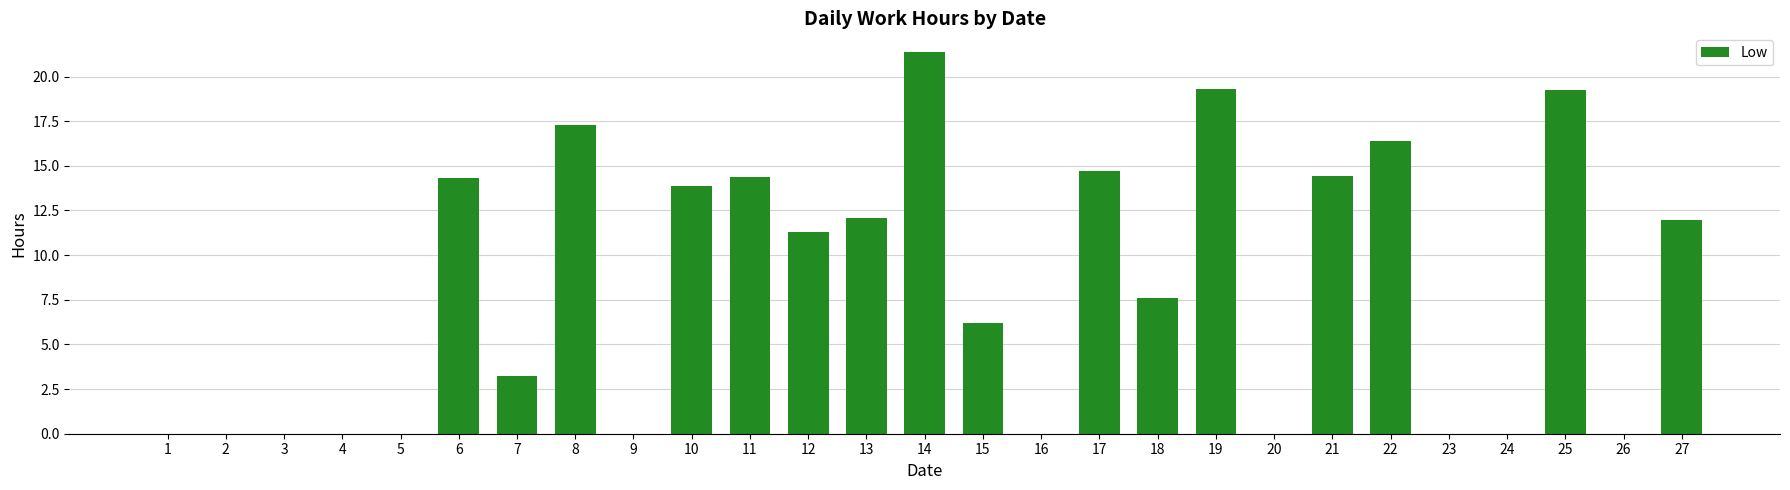

What is the change in value from 13 to 22?

+4.3